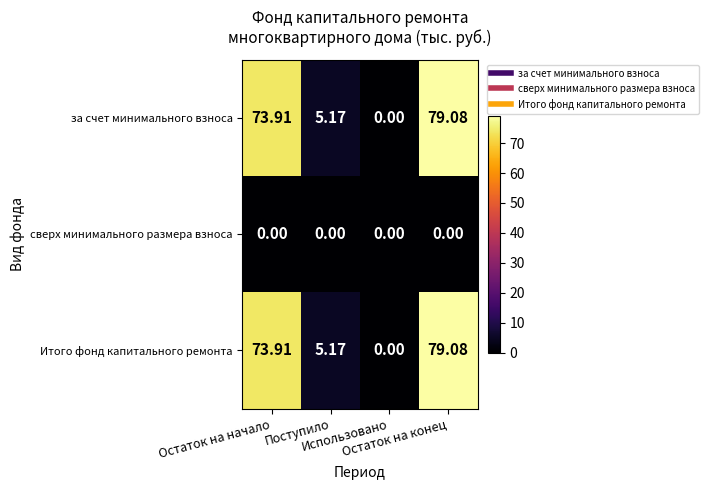

At which category is the sum across all series the highest?

Остаток на конец